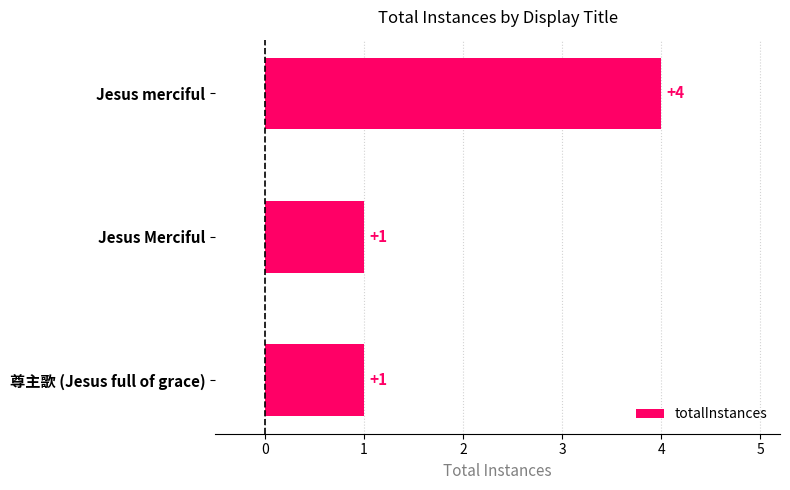

What is the average value?

2